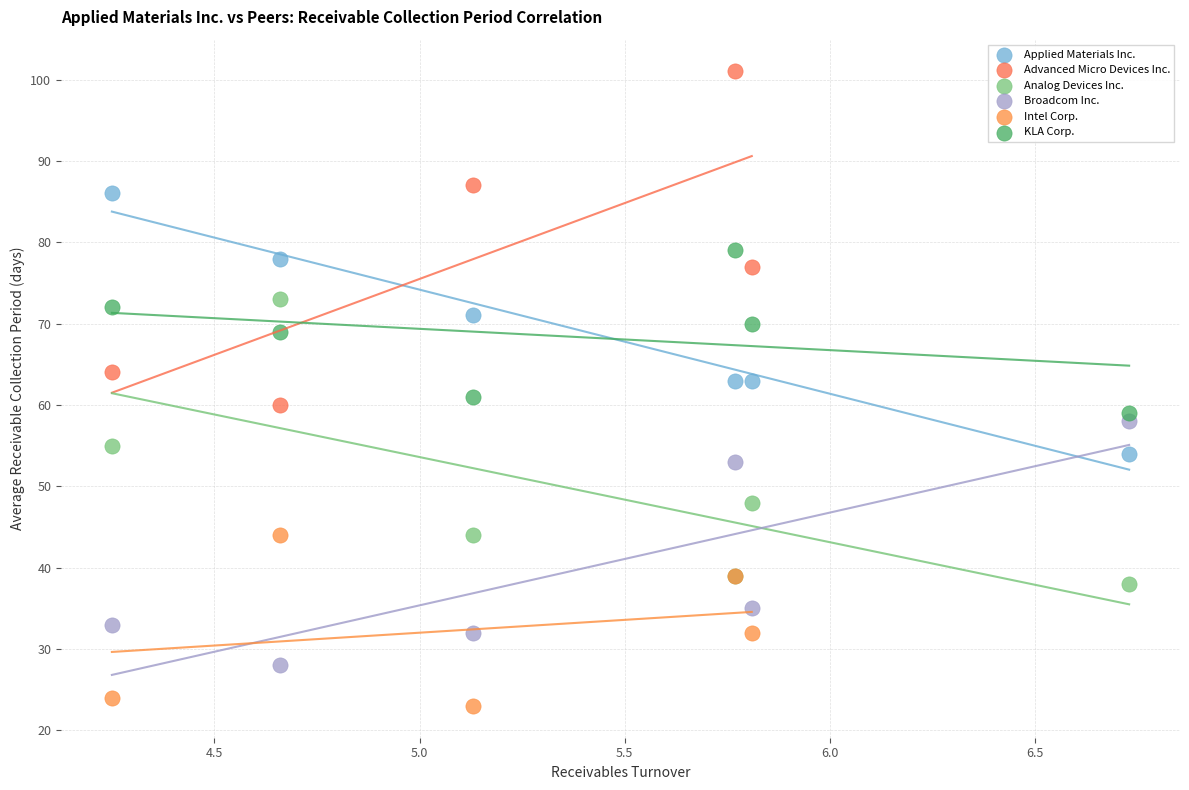

Which series reaches the minimum Y coordinate?

Intel Corp.